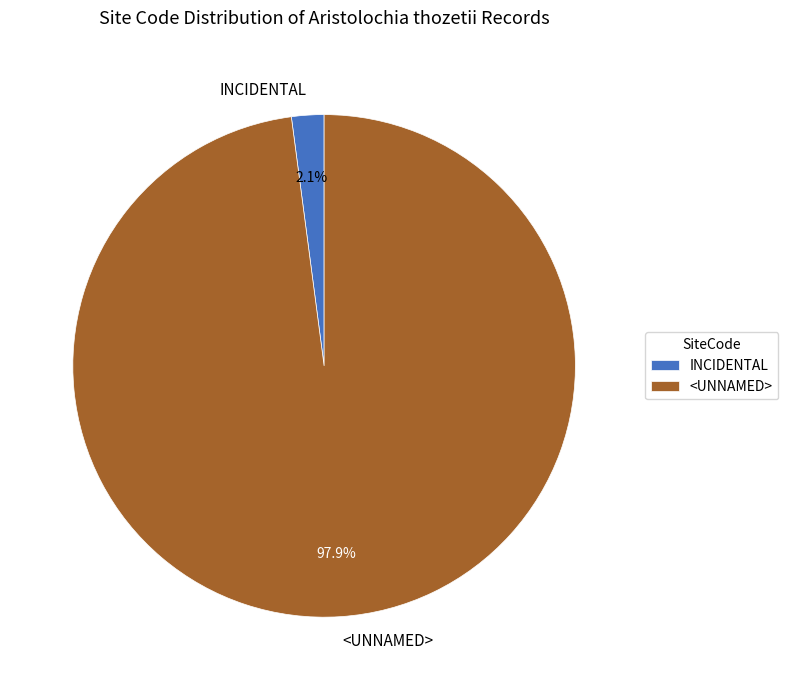

Which has a higher value, <UNNAMED> or INCIDENTAL?

<UNNAMED>